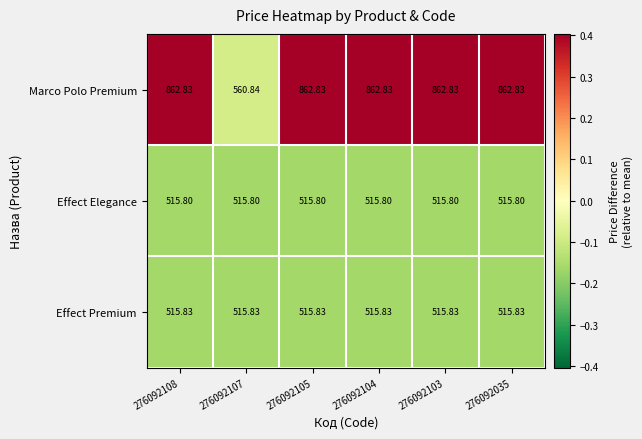

Which series has the largest total across all categories?

Marco Polo Premium